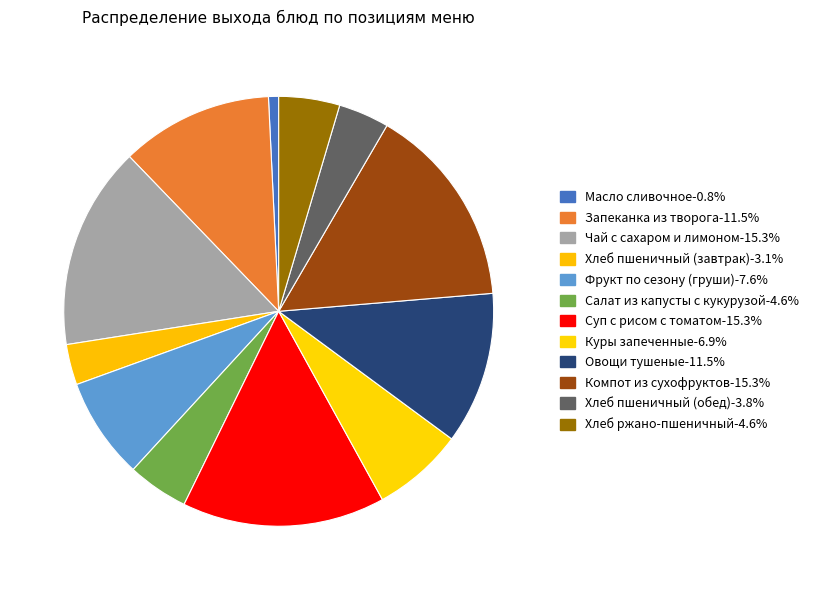

Which slice is the largest?

Чай с сахаром и лимоном